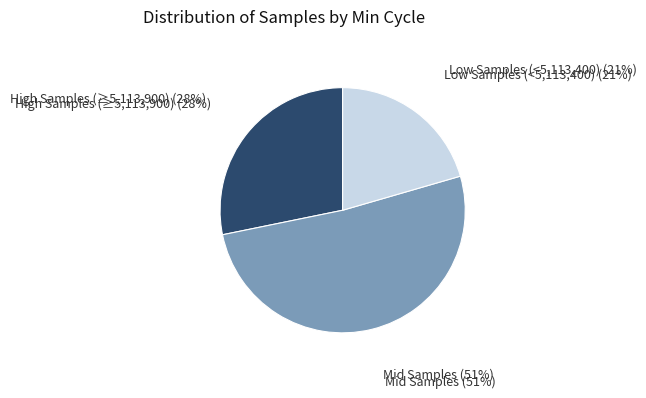

Is there any slice that represents more than half of the pie?

Yes